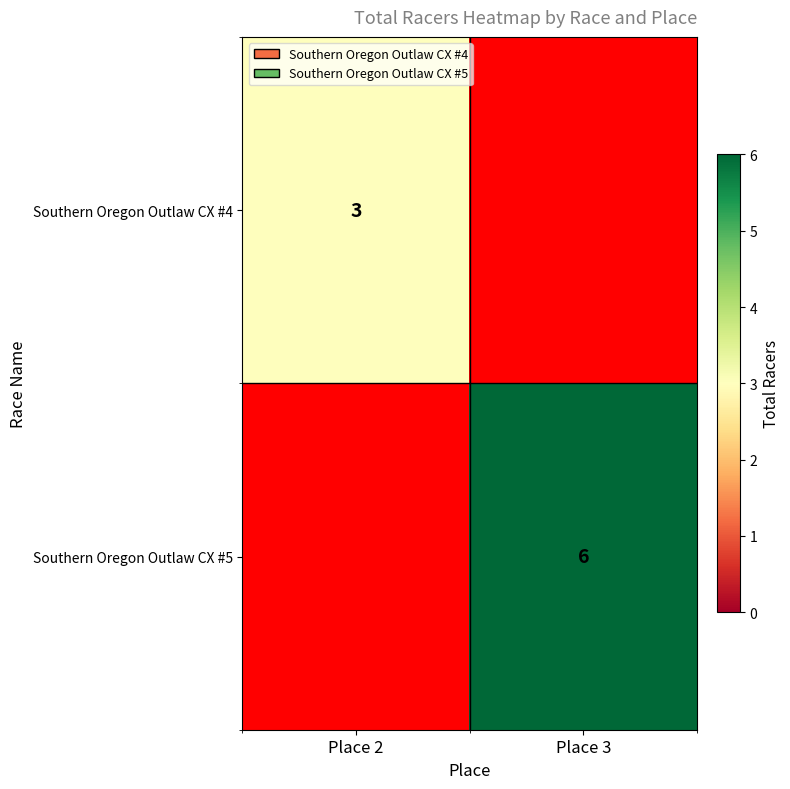

Between Place 2 and Place 3, which is larger?

Place 2